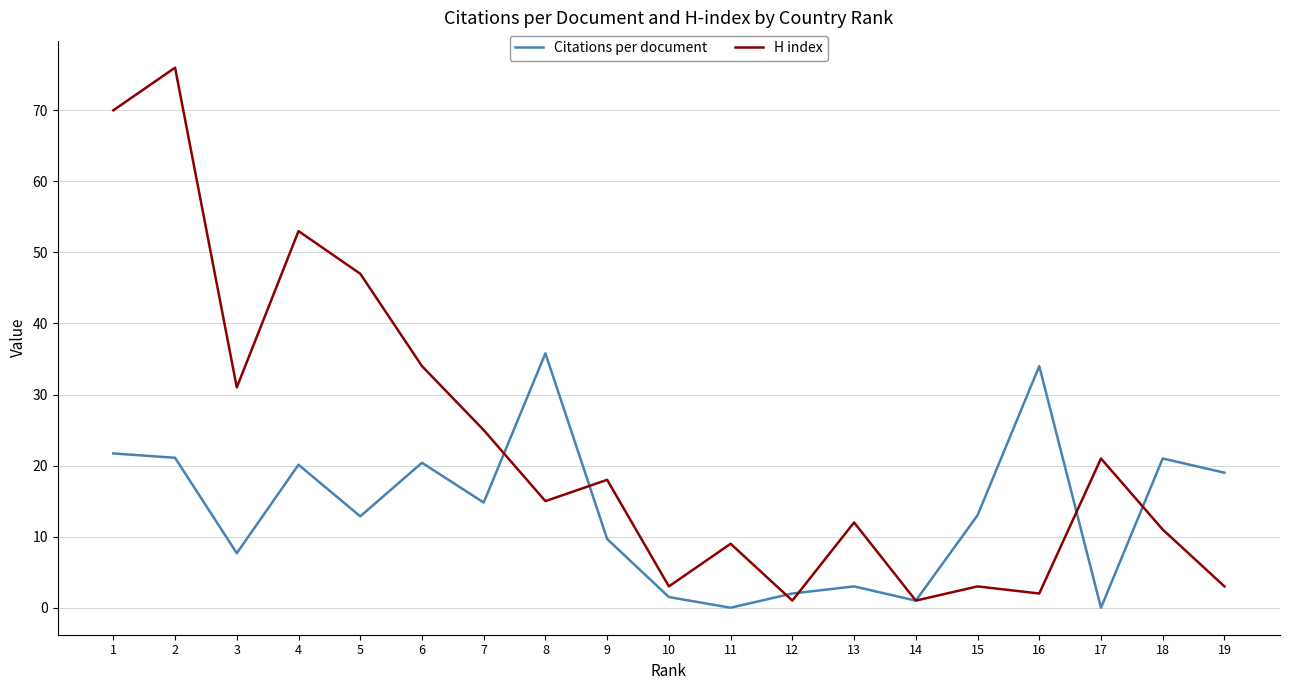

Is it true that H index equals 32.3 at 17?

False